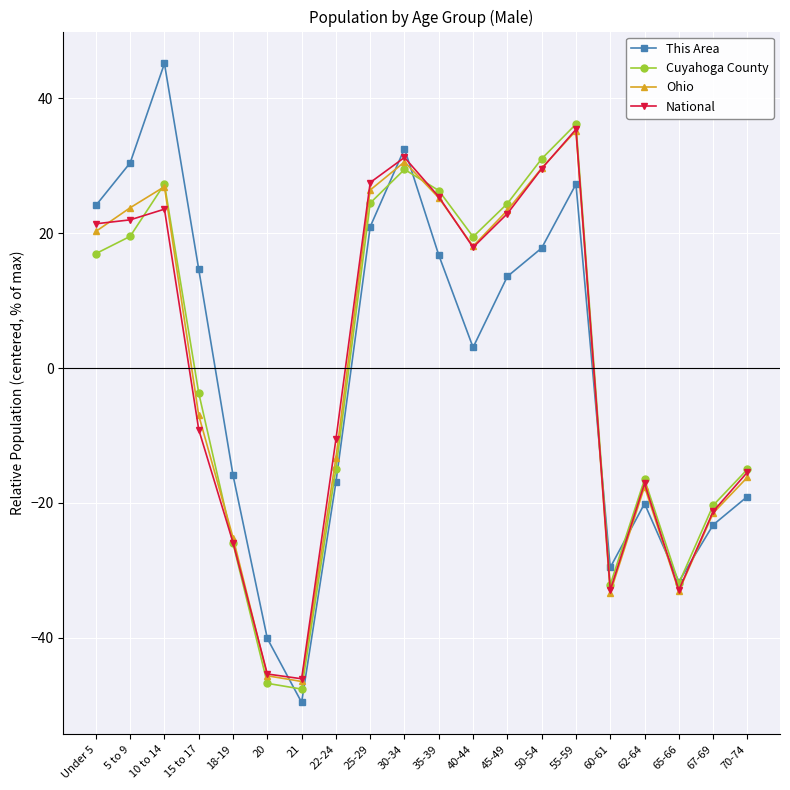

True or false: Ohio has a value of -25.1 at 18-19.

True